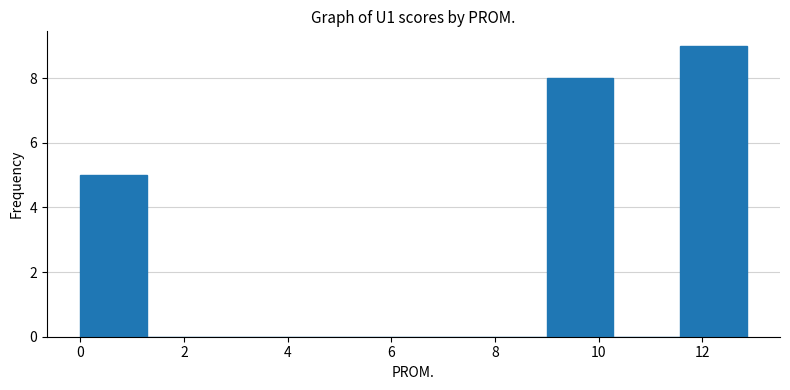

Reading left to right, transcribe this chart: for each bar, give the range it covers on the x-axis and its height. Neither the bar edges nor the heights are printed on the chart, so give them approximately, as read against the axes.

0.0 to 1.2: 5
1.2 to 2.6: 0
2.6 to 3.8: 0
3.8 to 5.2: 0
5.2 to 6.4: 0
6.4 to 7.8: 0
7.8 to 9.0: 0
9.0 to 10.2: 8
10.2 to 11.6: 0
11.6 to 12.8: 9